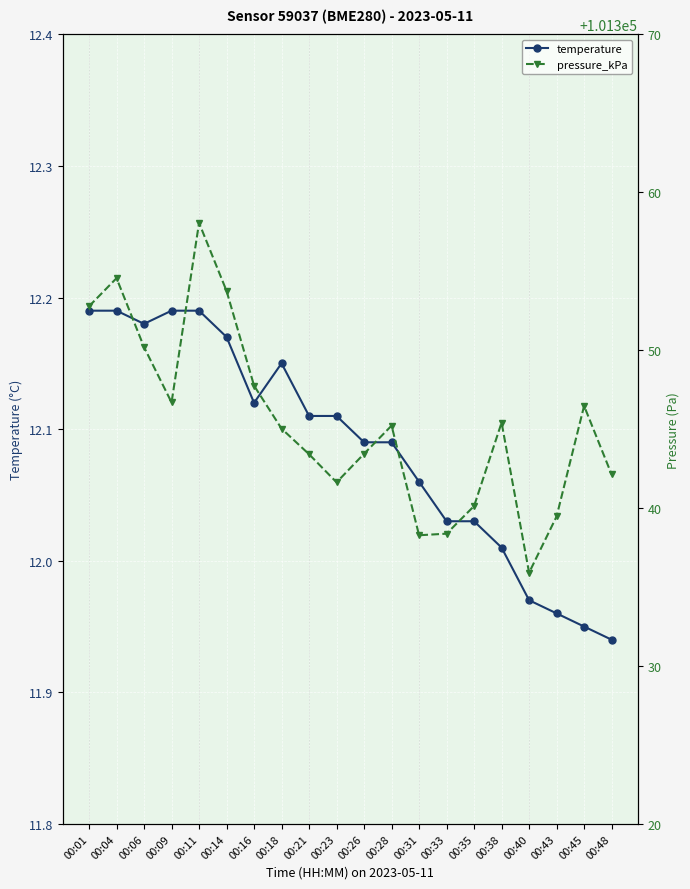

Is it true that temperature equals 12.0 at 00:38?

True